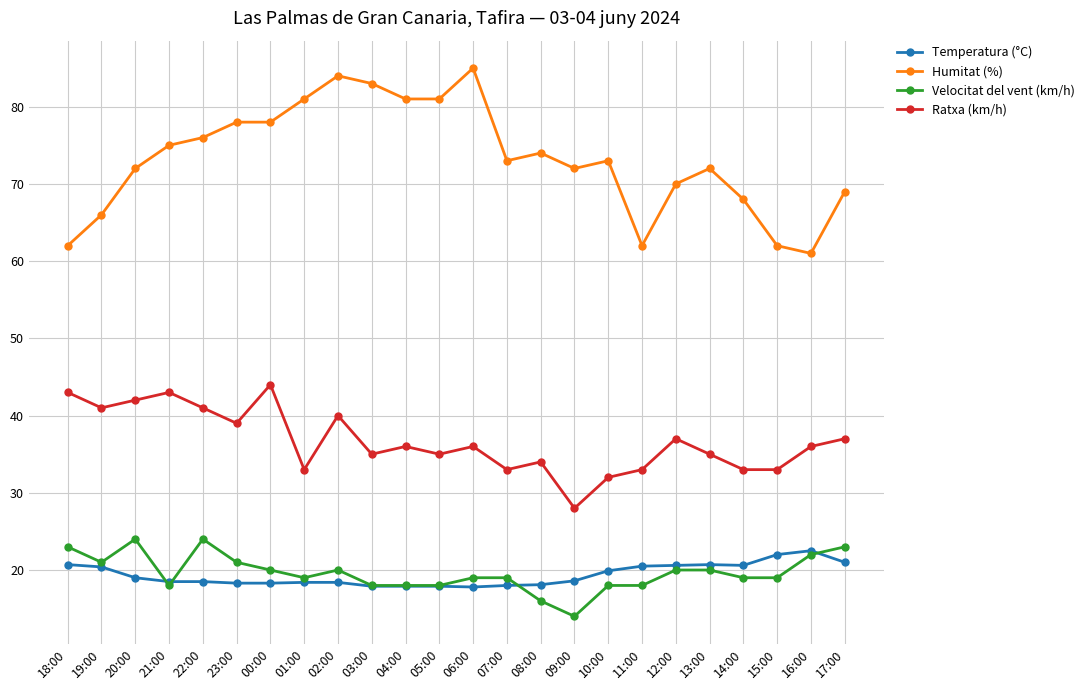

What are all the series names shown in the legend?

Temperatura (°C), Humitat (%), Velocitat del vent (km/h), Ratxa (km/h)